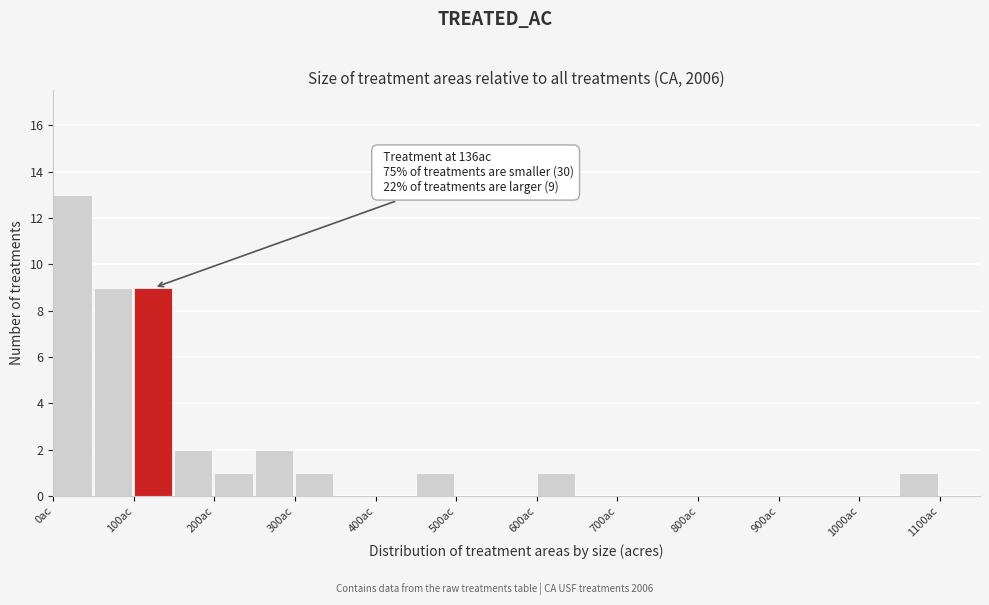

Which range on the x-axis has the tallest bar?

0 to 50